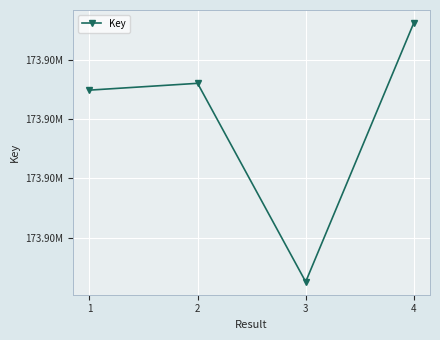

Approximately how many times larger is the value at 2 compared to 3?

1.0